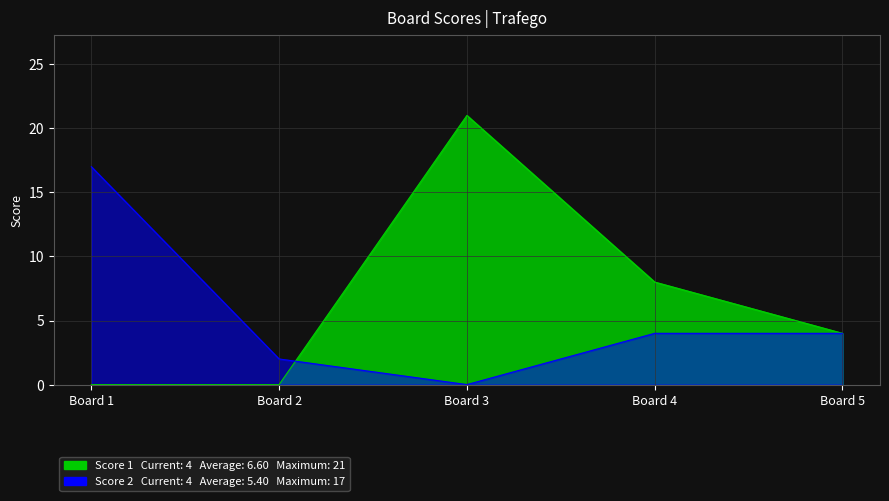

Reading left to right, extract all data points from this chart.

Score 1: 0	0	21	8	4
Score 2: 17	2	0	4	4